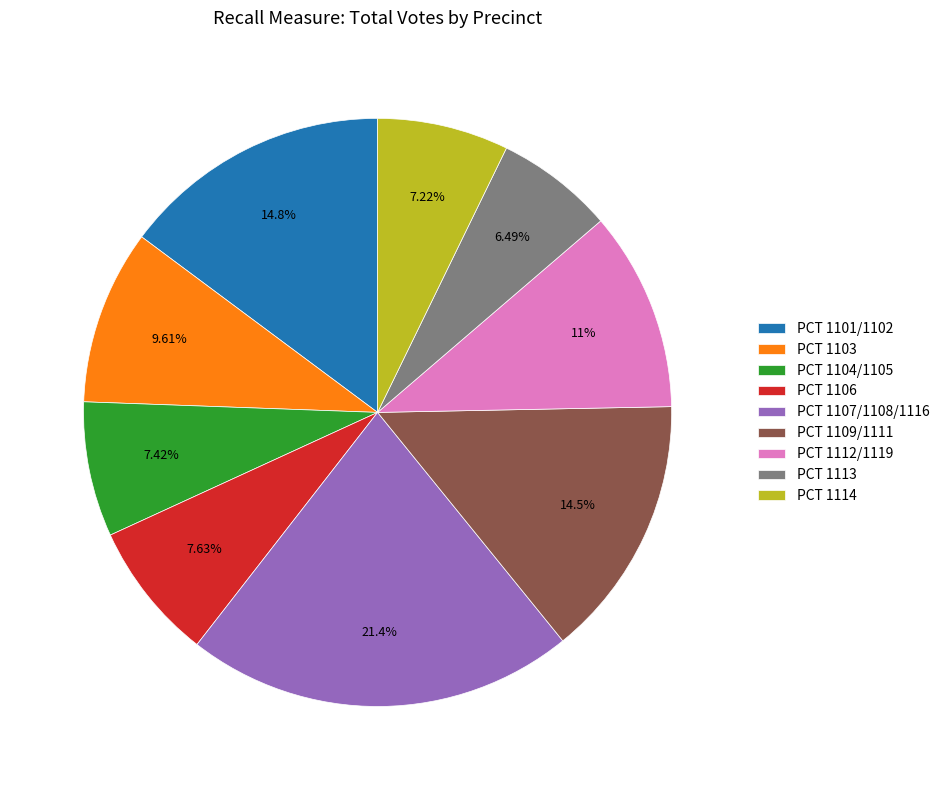

Do PCT 1106 and PCT 1104/1105 together represent more than half of the pie?

No